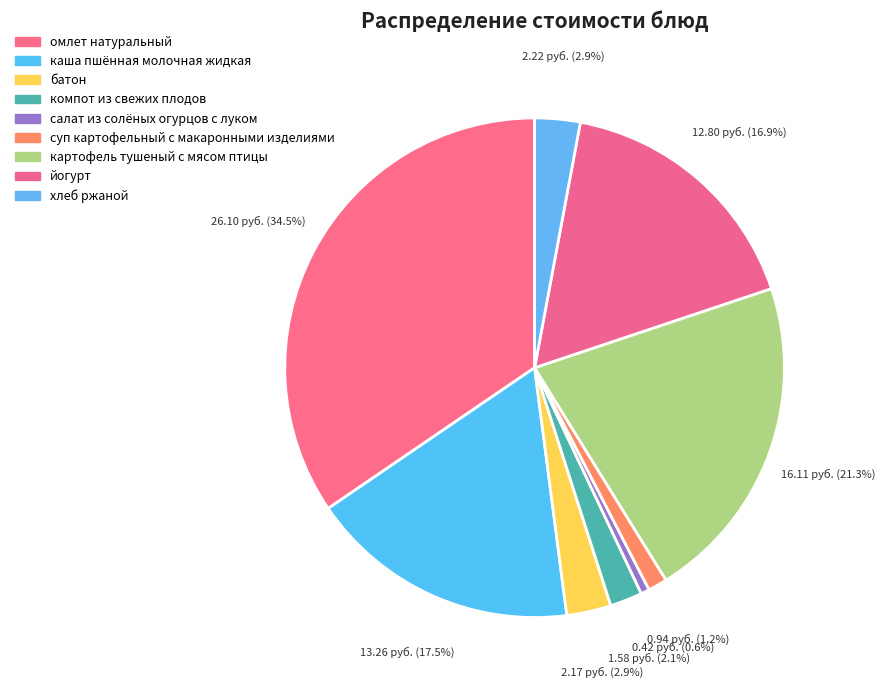

Count the number of slices in the pie.

9